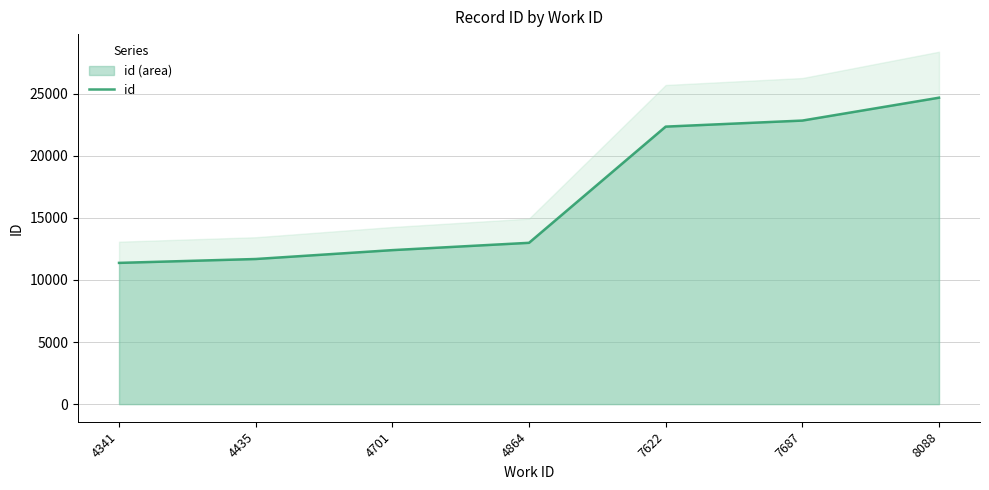

Reading right to left, what are all the values shown in this chart?

24673	22831	22344	12988	12399	11684	11372